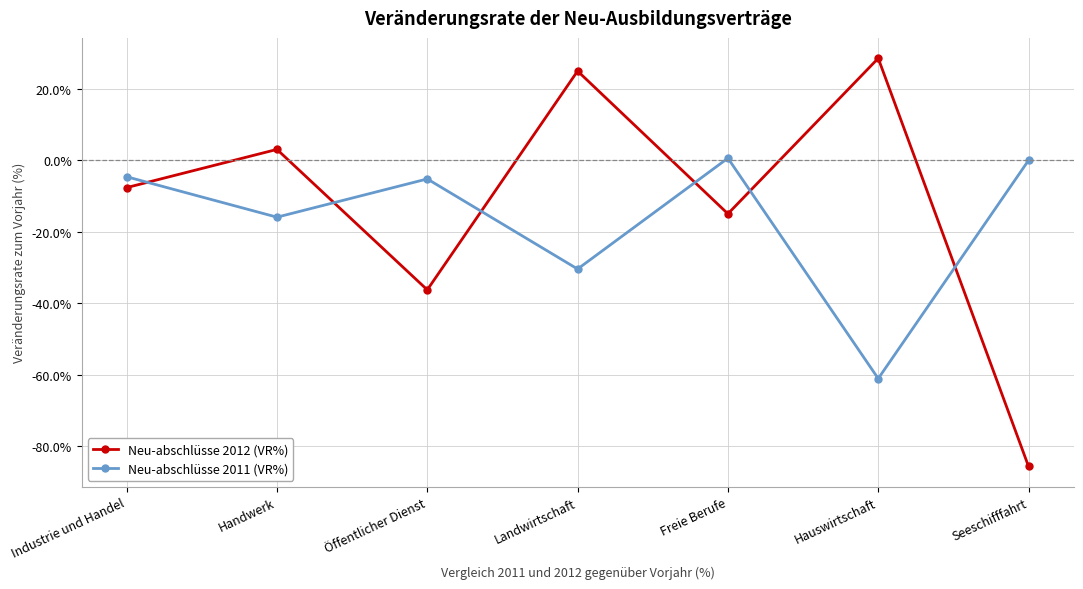

Rank the series at Seeschifffahrt from lowest to highest value.

Neu-abschlüsse 2012 (VR%), Neu-abschlüsse 2011 (VR%)